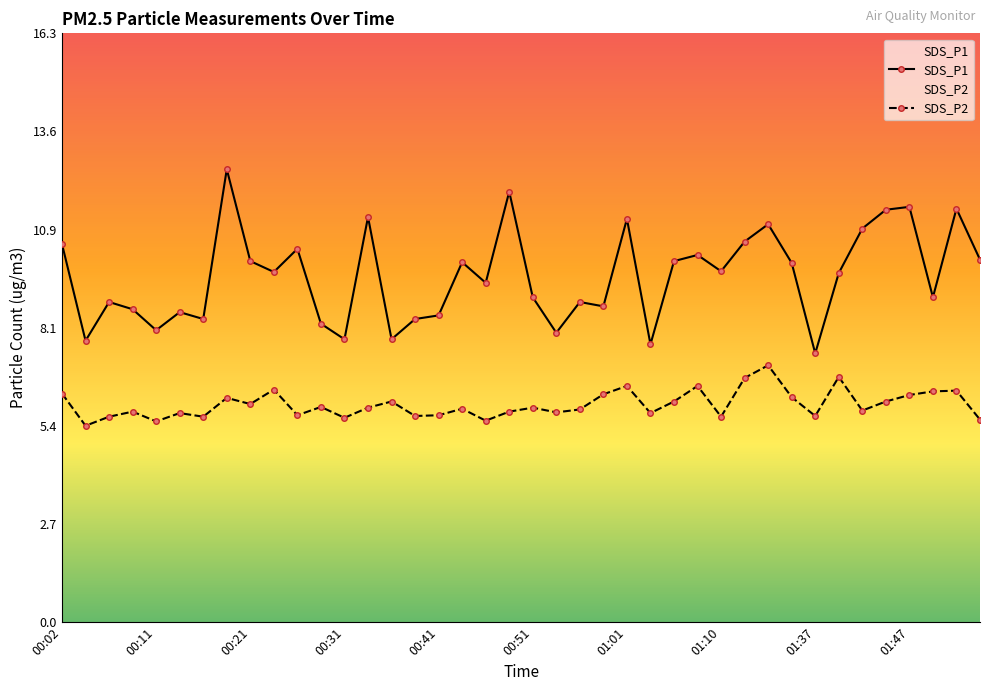

What is the approximate value of SDS_P1 at 00:41?

8.5